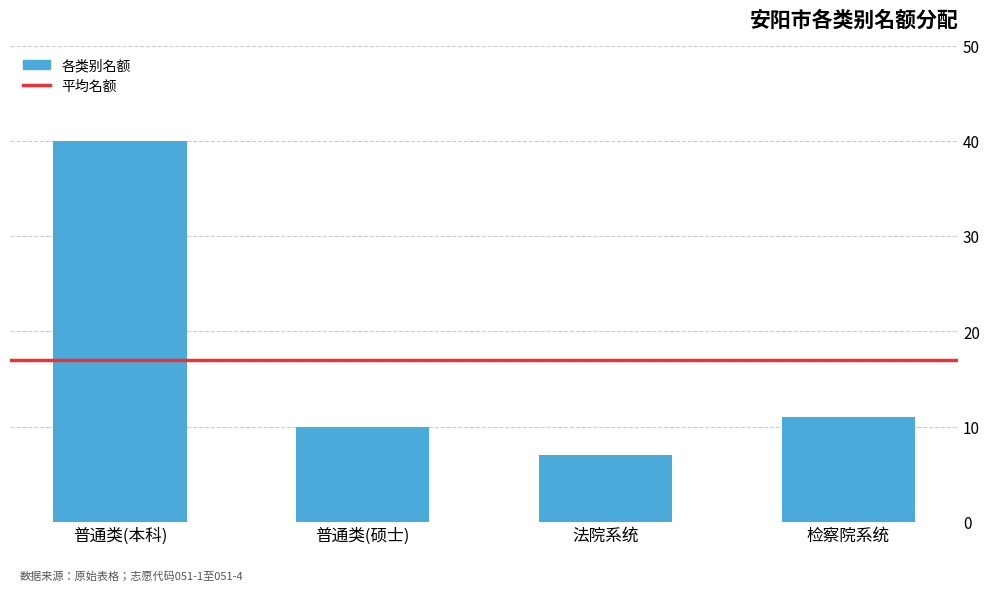

Where is the data nearest to the value 23?

检察院系统